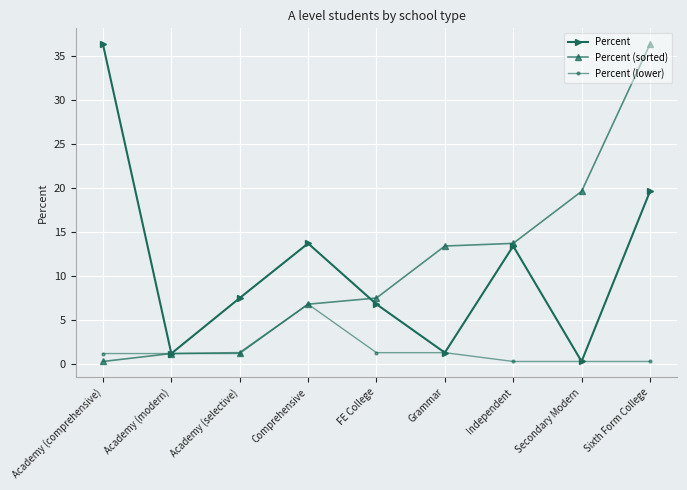

Does the chart have visible grid lines?

Yes